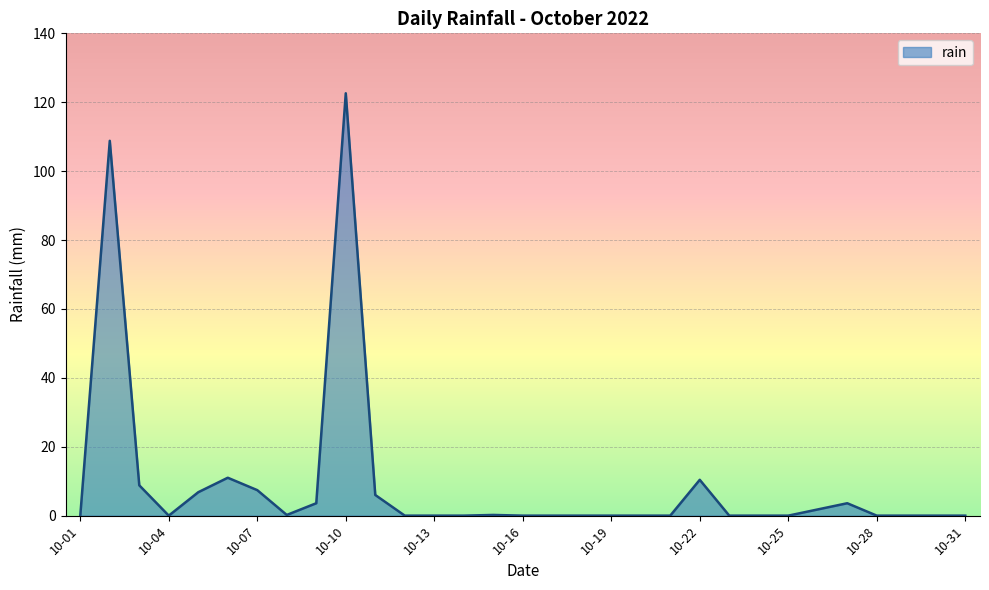

Does the chart display data point markers on the line(s)?

No